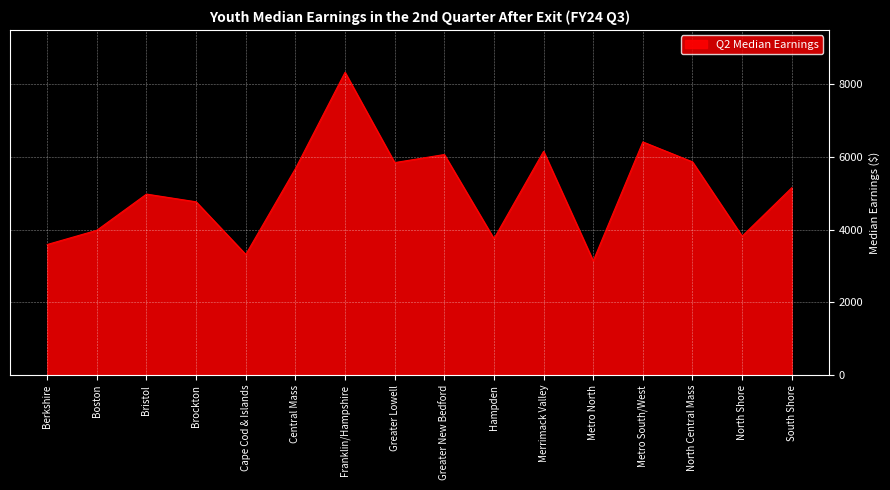

What is the approximate value at South Shore?

5156.4